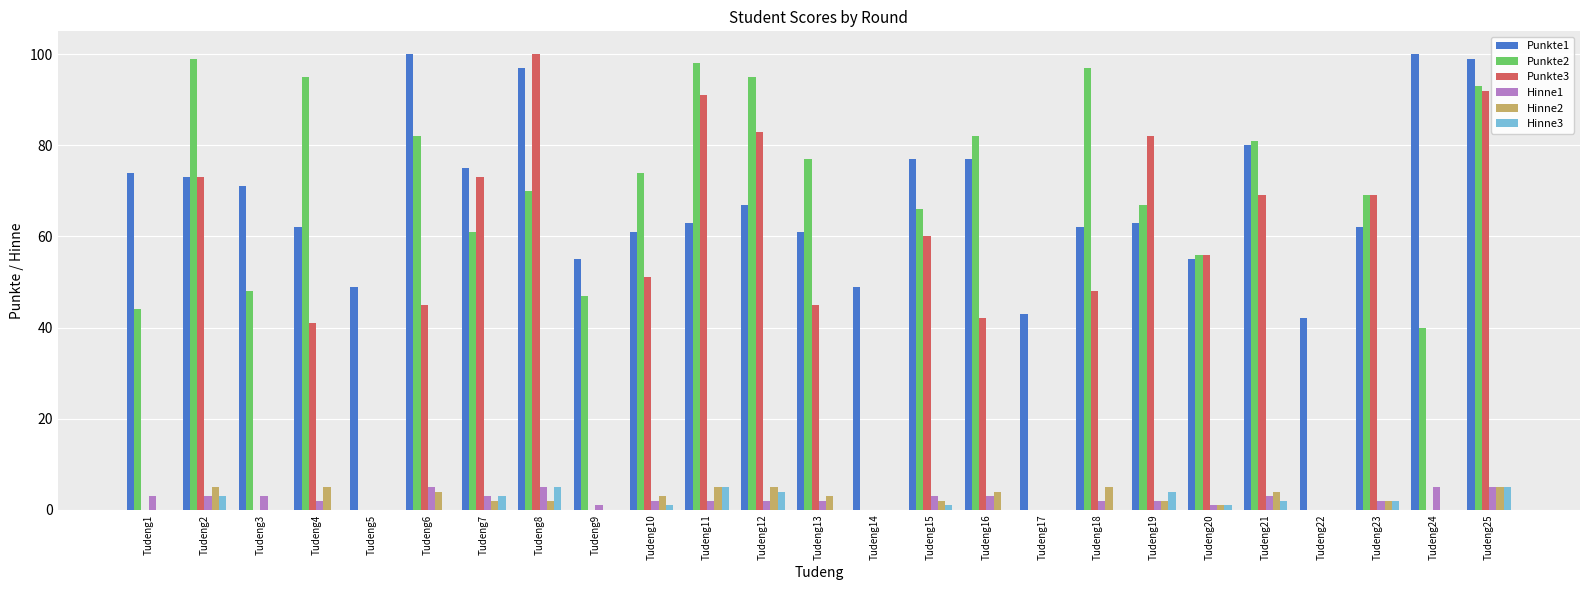

What is the difference between the Punkte2 values at Tudeng11 and Tudeng9?

51